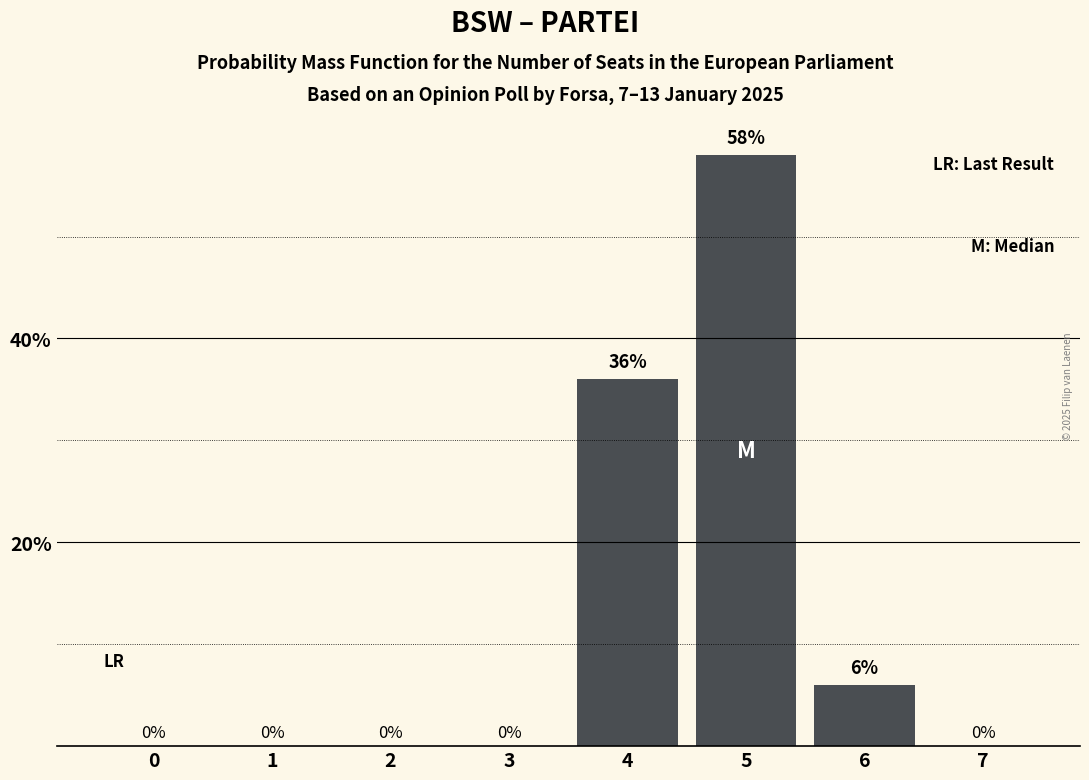

Reading right to left, what are all the values shown in this chart?

7=0	6=6	5=58	4=36	3=0	2=0	1=0	0=0